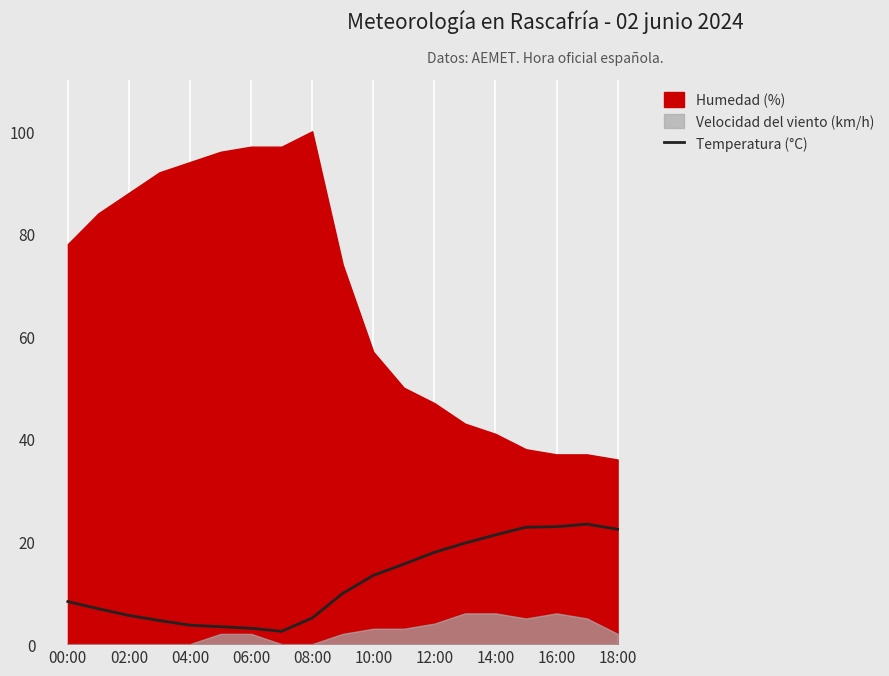

What is the lowest value of the Temperatura (°C) series?

2.5